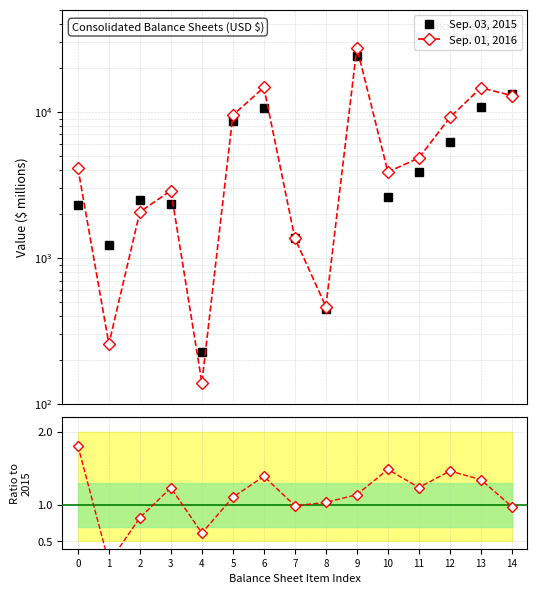

How many intersections are there between Sep. 01, 2016 and Sep. 03, 2015?

7